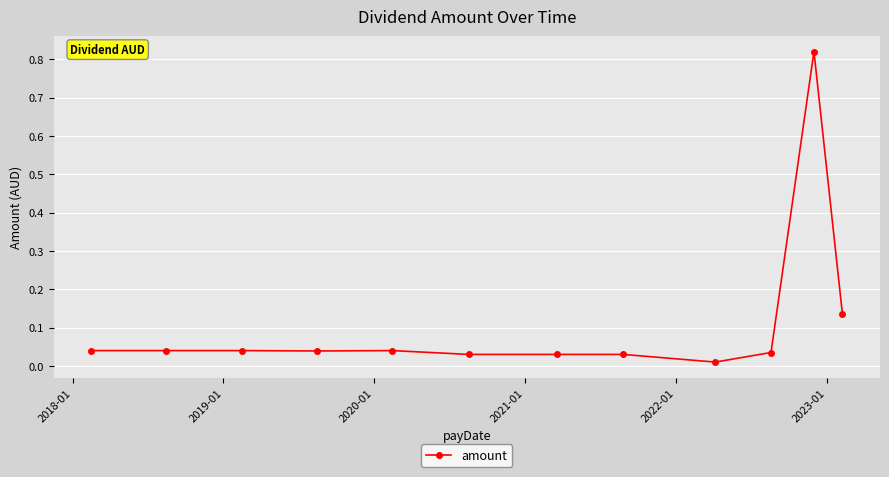

What is the sum of all values?

1.3